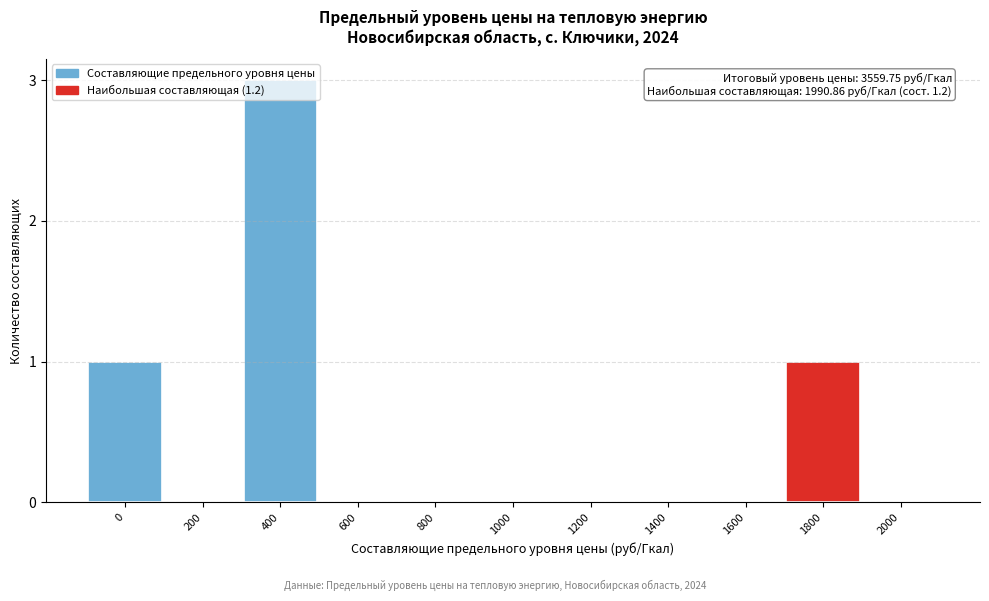

Which category has the highest value across all series?

400